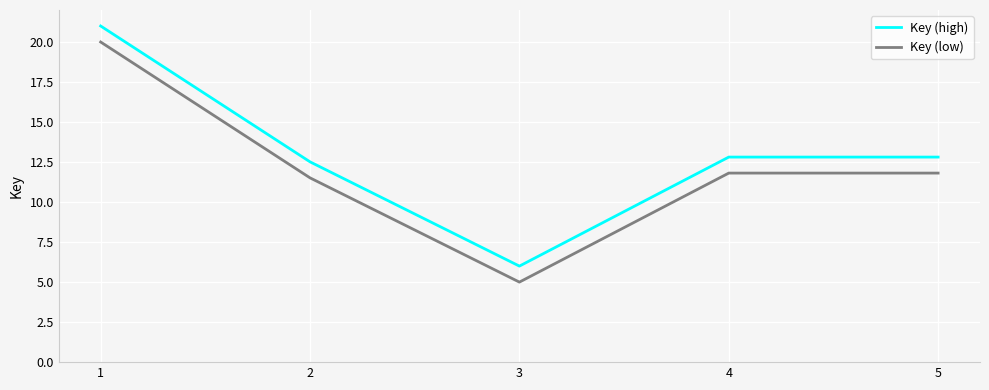

Does the chart have visible grid lines?

Yes